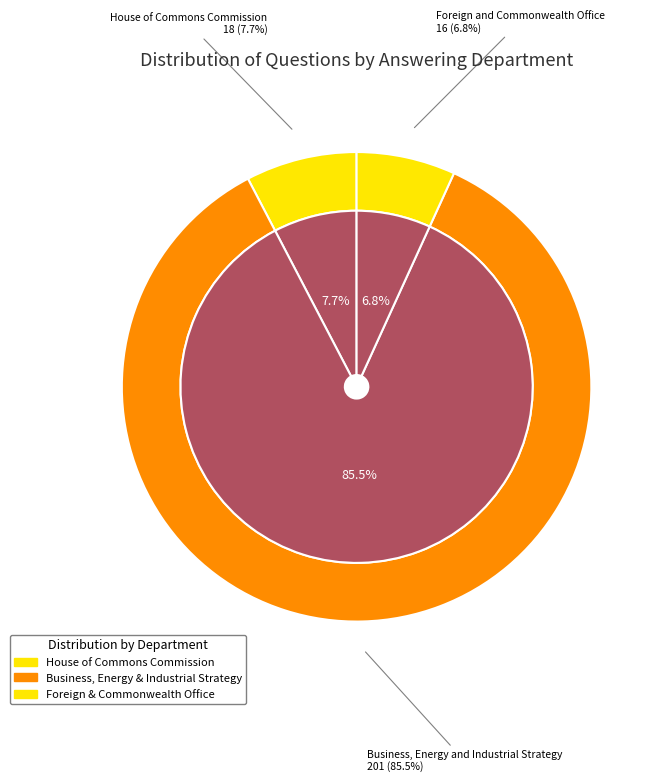

To the nearest percent, what percentage of the pie is Business, Energy and Industrial Strategy?

86%